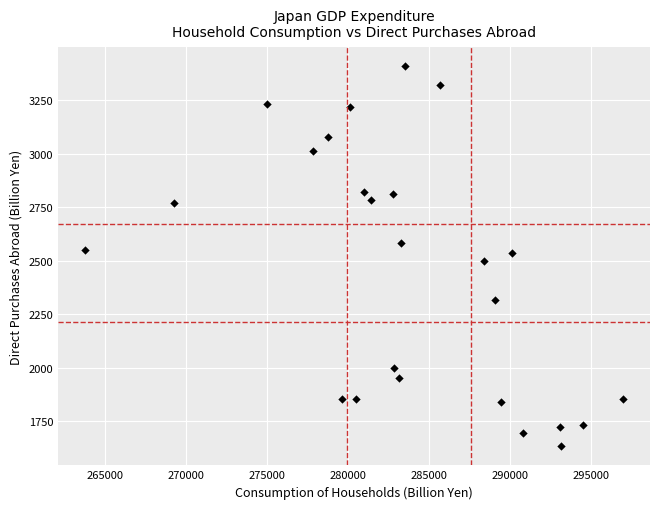

What is the range of Y values (max minus min)?

1775.3